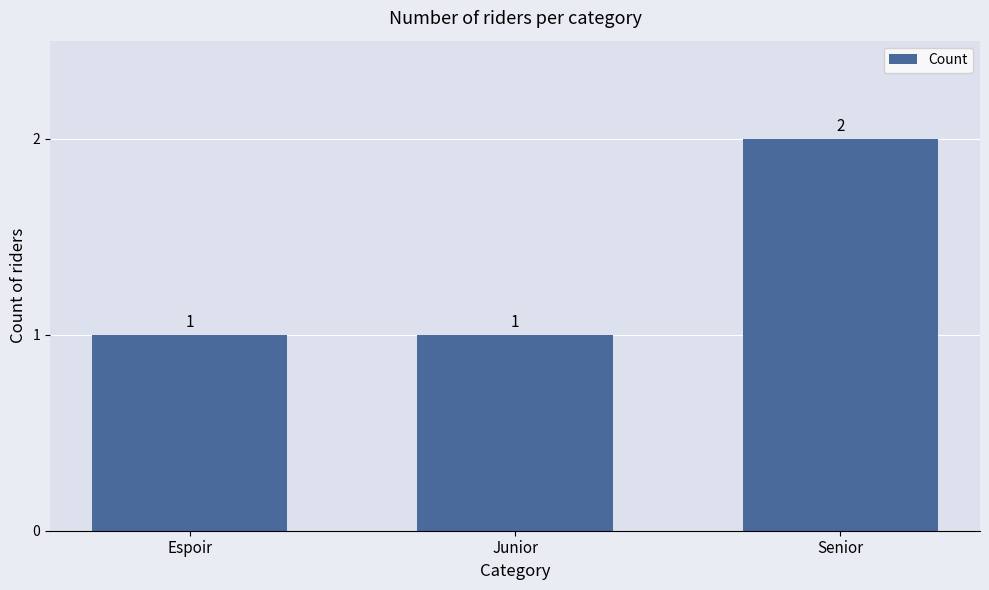

Reading right to left, extract all data points from this chart.

Senior=2	Junior=1	Espoir=1